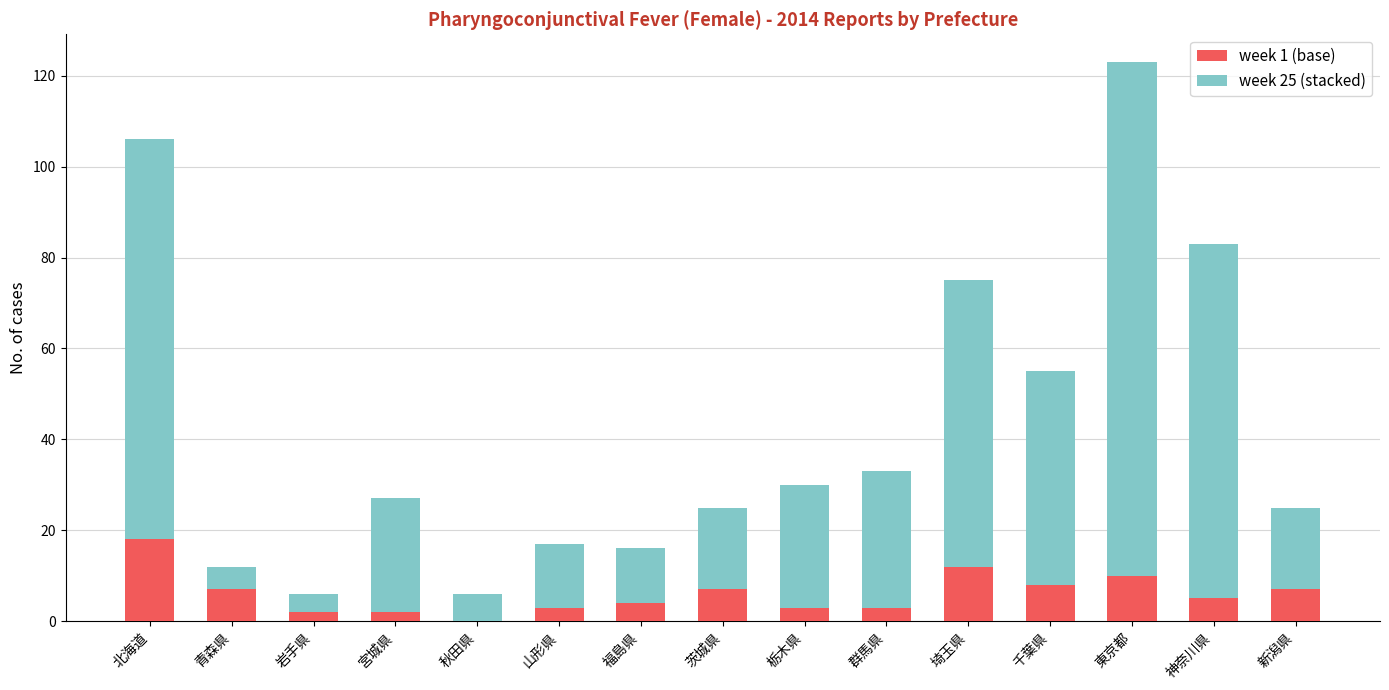

Reading left to right, transcribe the values for week 1 (base).

北海道=18	青森県=7	岩手県=2	宮城県=2	秋田県=0	山形県=3	福島県=4	茨城県=7	栃木県=3	群馬県=3	埼玉県=12	千葉県=8	東京都=10	神奈川県=5	新潟県=7